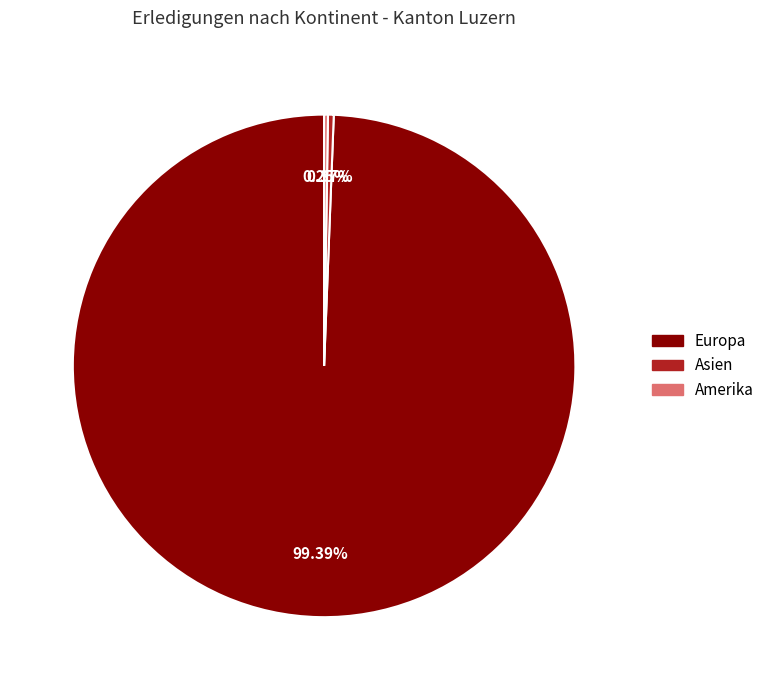

Does Europa represent more than half of the total?

Yes